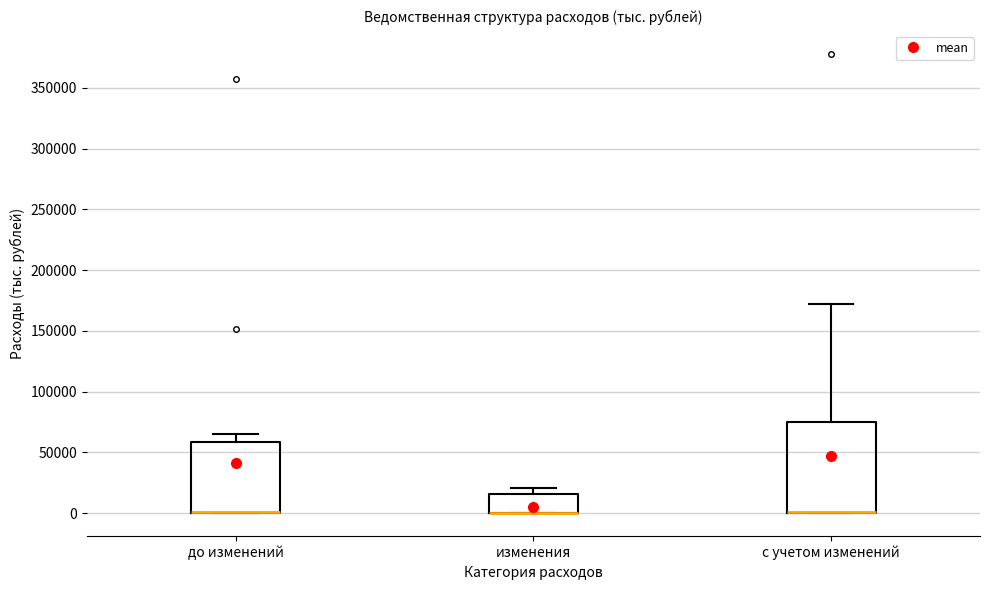

Reading left to right, read every box against the y-axis: the position of its median line, the range the box covers, and the ends of its whiskers. The values are not printed on the chart, so give them approximately, as read against the axis.

до изменений: median 0 (drawn on the box's lower edge), box 0 to 60000, whiskers 0 to 65000
изменения: median 0 (drawn on the box's lower edge), box 0 to 15000, whiskers 0 to 20000
с учетом изменений: median 0 (drawn on the box's lower edge), box 0 to 75000, whiskers 0 to 170000